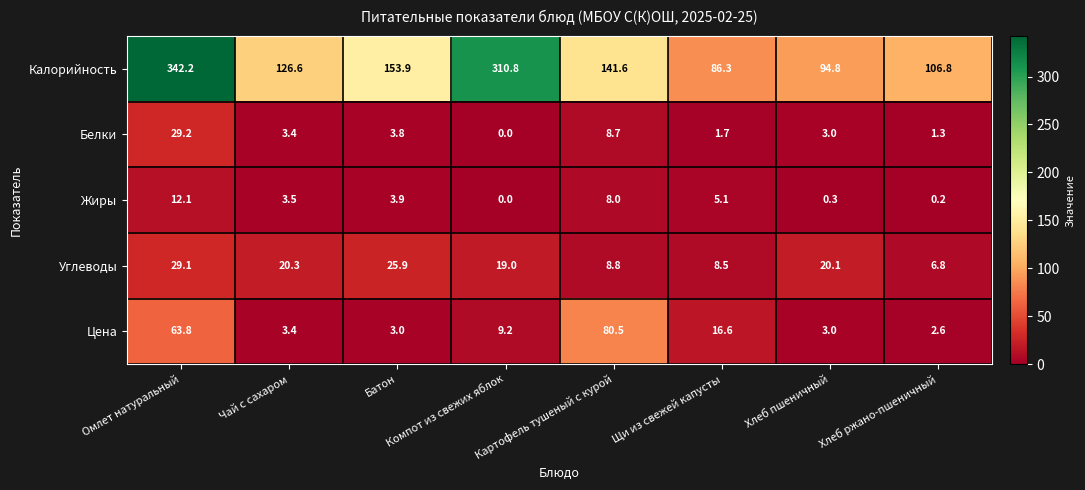

List the series in order of their peak value, highest first.

Калорийность, Цена, Белки, Углеводы, Жиры